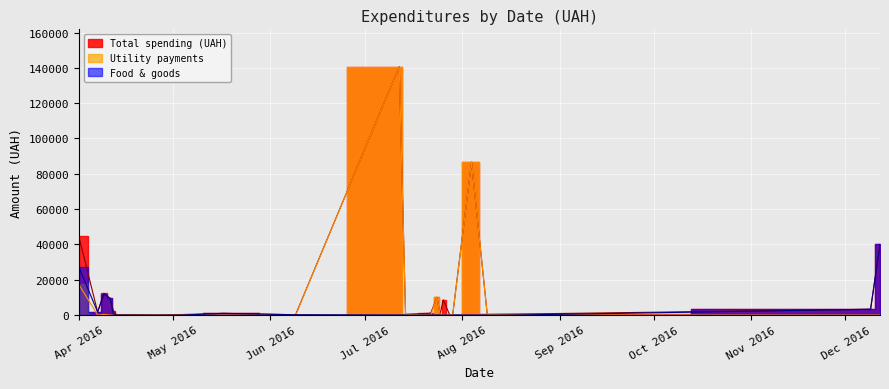

How many data points does each series have?

24